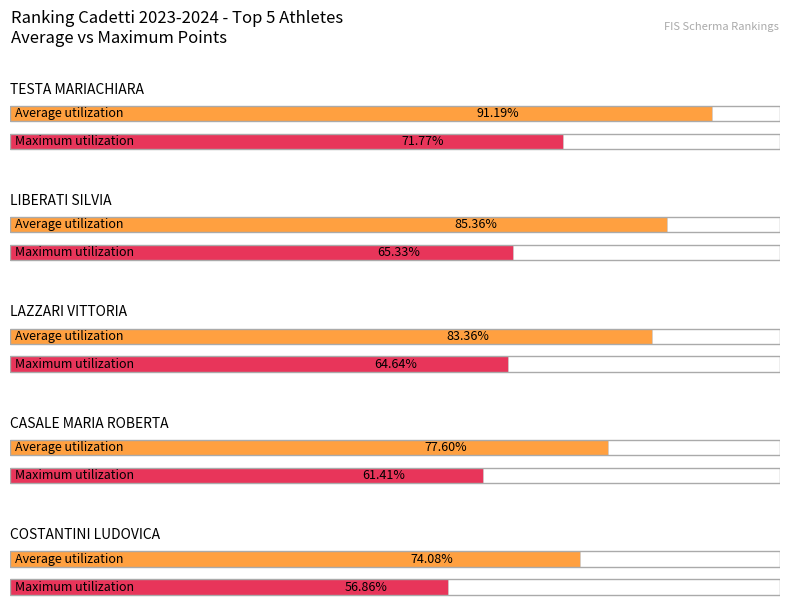

The value of Maximum utilization at COSTANTINI LUDOVICA is 74503.9. True or false?

False